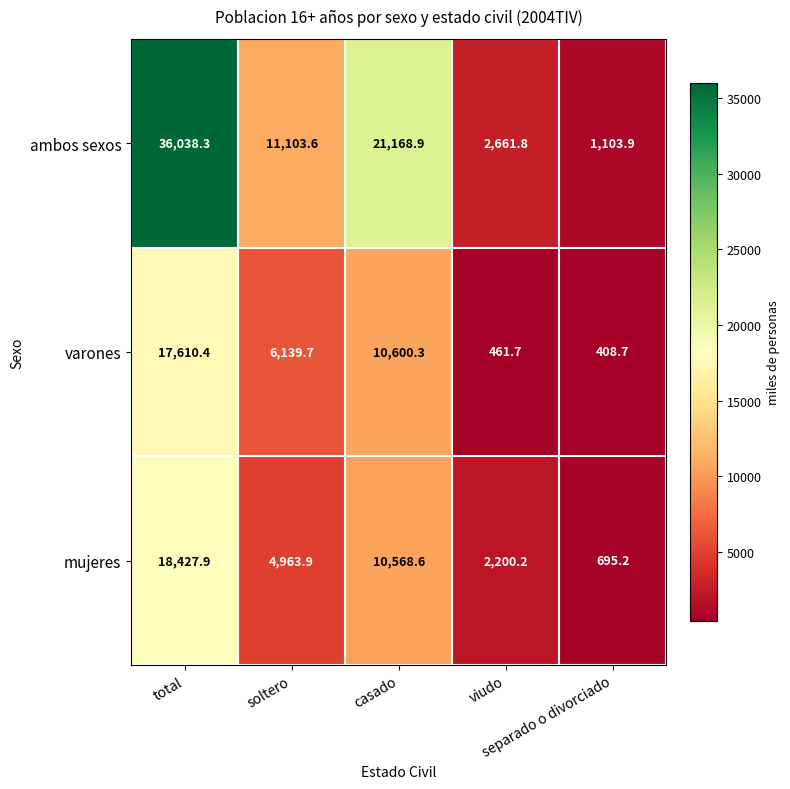

What is the difference between the maximum and minimum values in the mujeres series?

17732.7